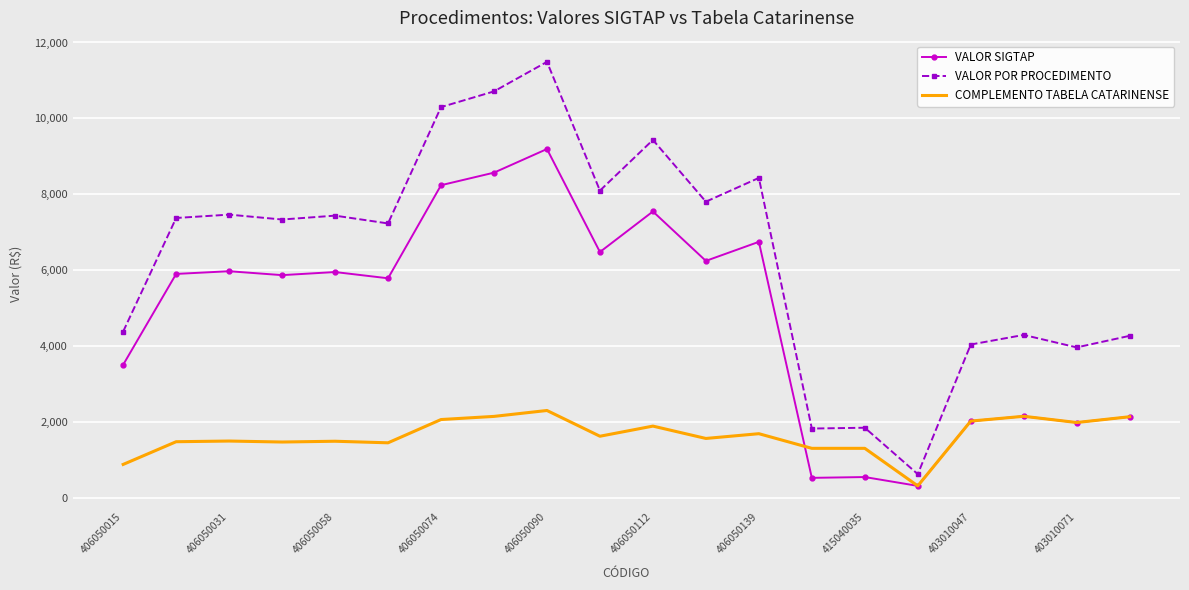

List the series in order of their peak value, highest first.

VALOR POR PROCEDIMENTO, VALOR SIGTAP, COMPLEMENTO TABELA CATARINENSE